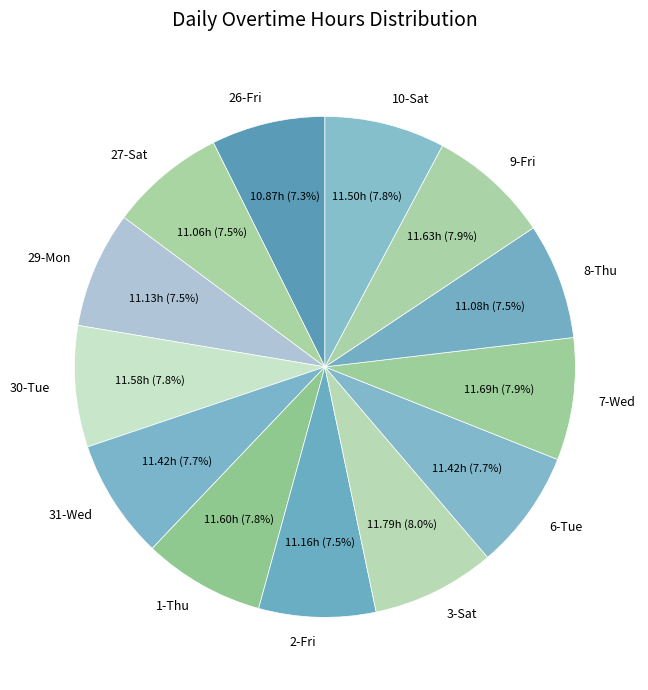

What is the ratio of the value at 8-Thu to the value at 6-Tue?

1.0